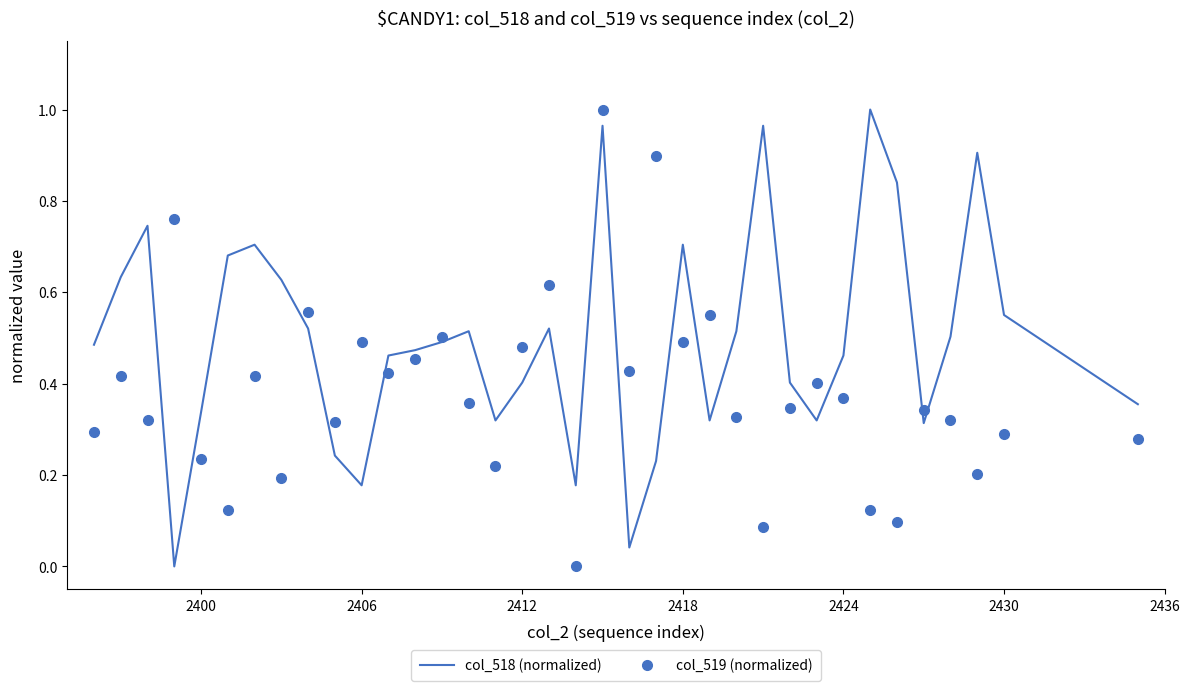

How many values in the col_519 (normalized) series exceed 0?

35